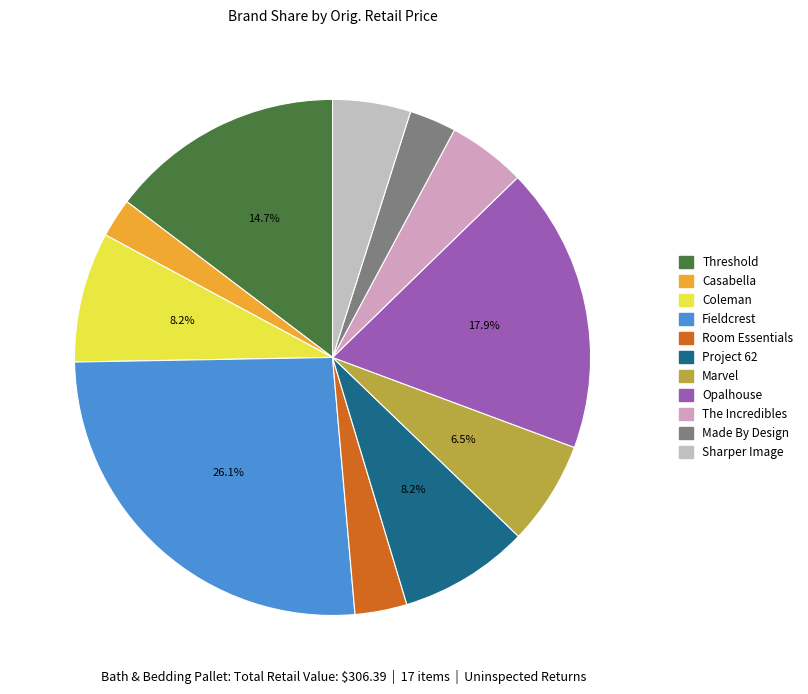

How many slices are in this pie chart?

11